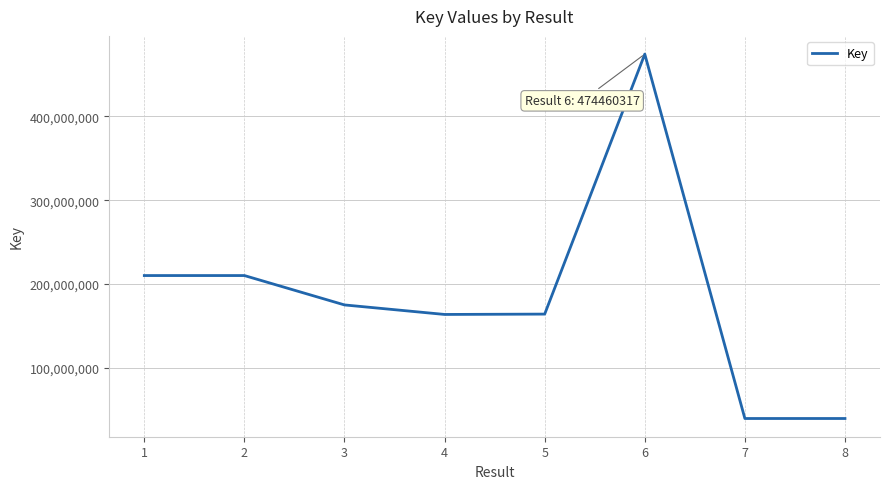

The value at 4 is 163494920. True or false?

True